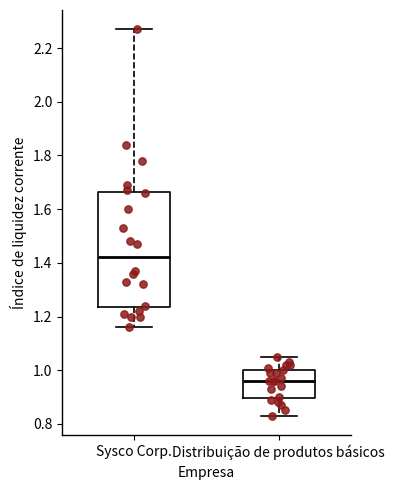

Reading left to right, transcribe this box plot: for each box, give where its median line is, the range the box spans, and where its two whiskers end, as read against the y-axis. The values are not printed on the chart, so give them approximately, as read against the axis.

Sysco Corp.: median 1.42, box 1.24 to 1.66, whiskers 1.16 to 2.28
Distribuição de produtos básicos: median 0.96, box 0.90 to 1.00, whiskers 0.84 to 1.06